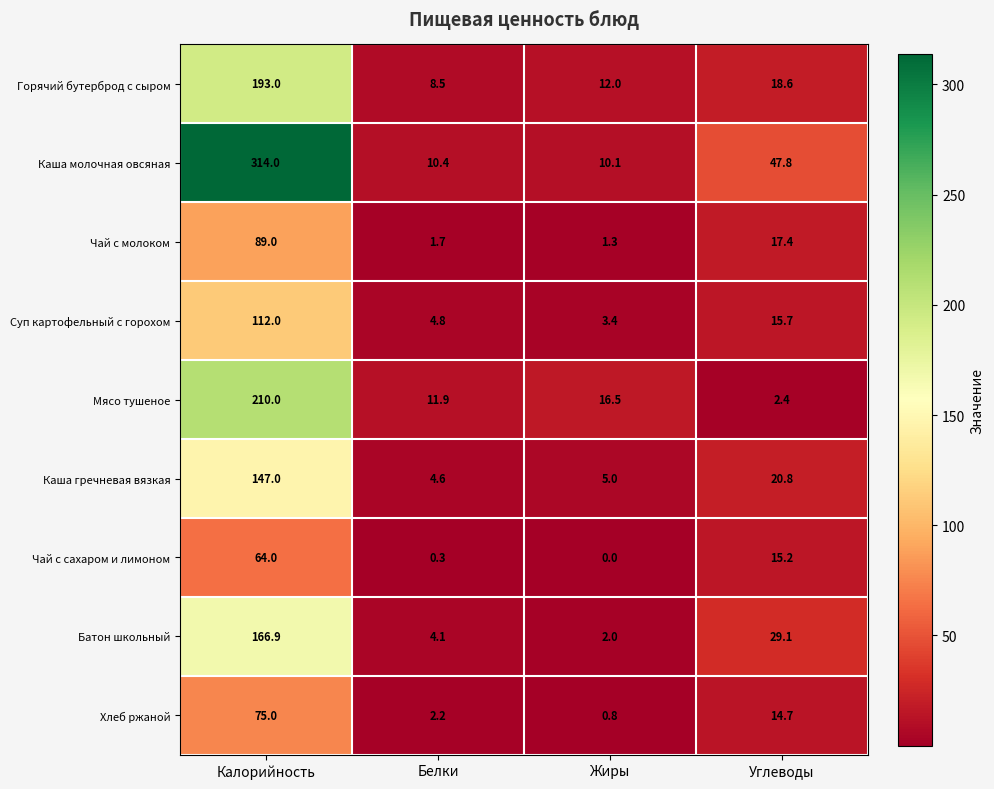

What is the average value of the Мясо тушеное series?

60.2